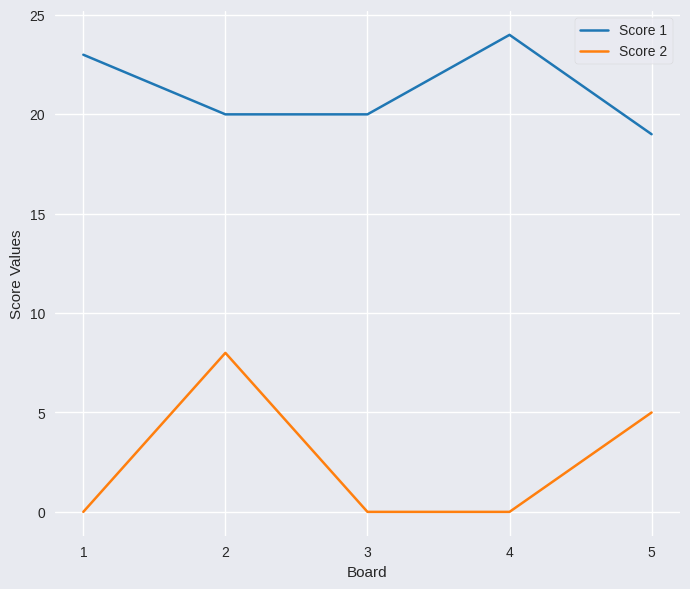

What is the total value across all series at 4?

24